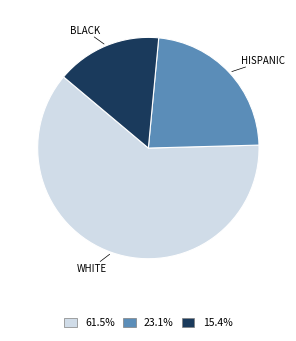

Which has a higher value, BLACK or WHITE?

WHITE